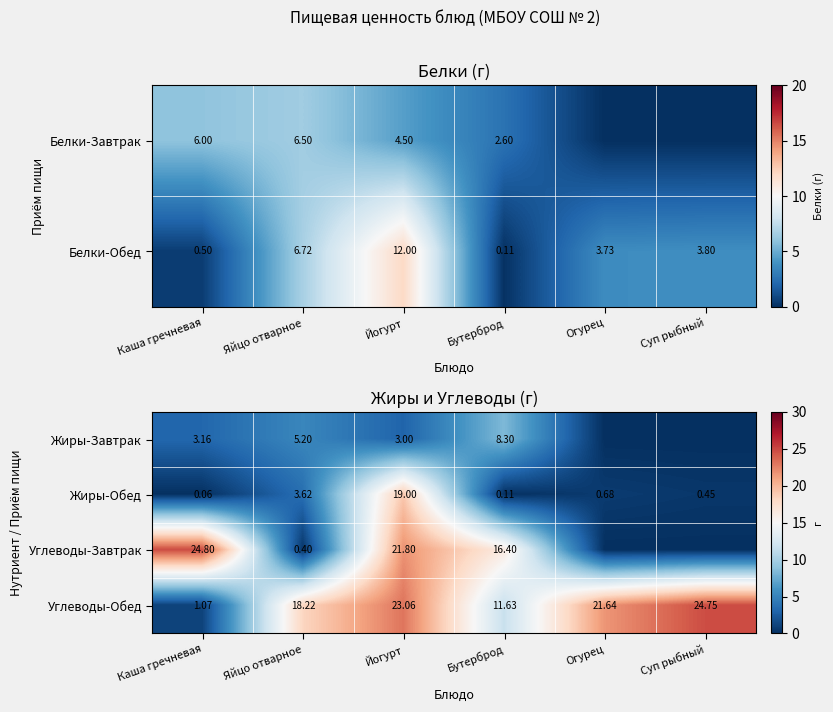

Rank the categories by Жиры-Обед value from highest to lowest.

Йогурт, Яйцо отварное, Огурец, Суп рыбный, Бутерброд, Каша гречневая